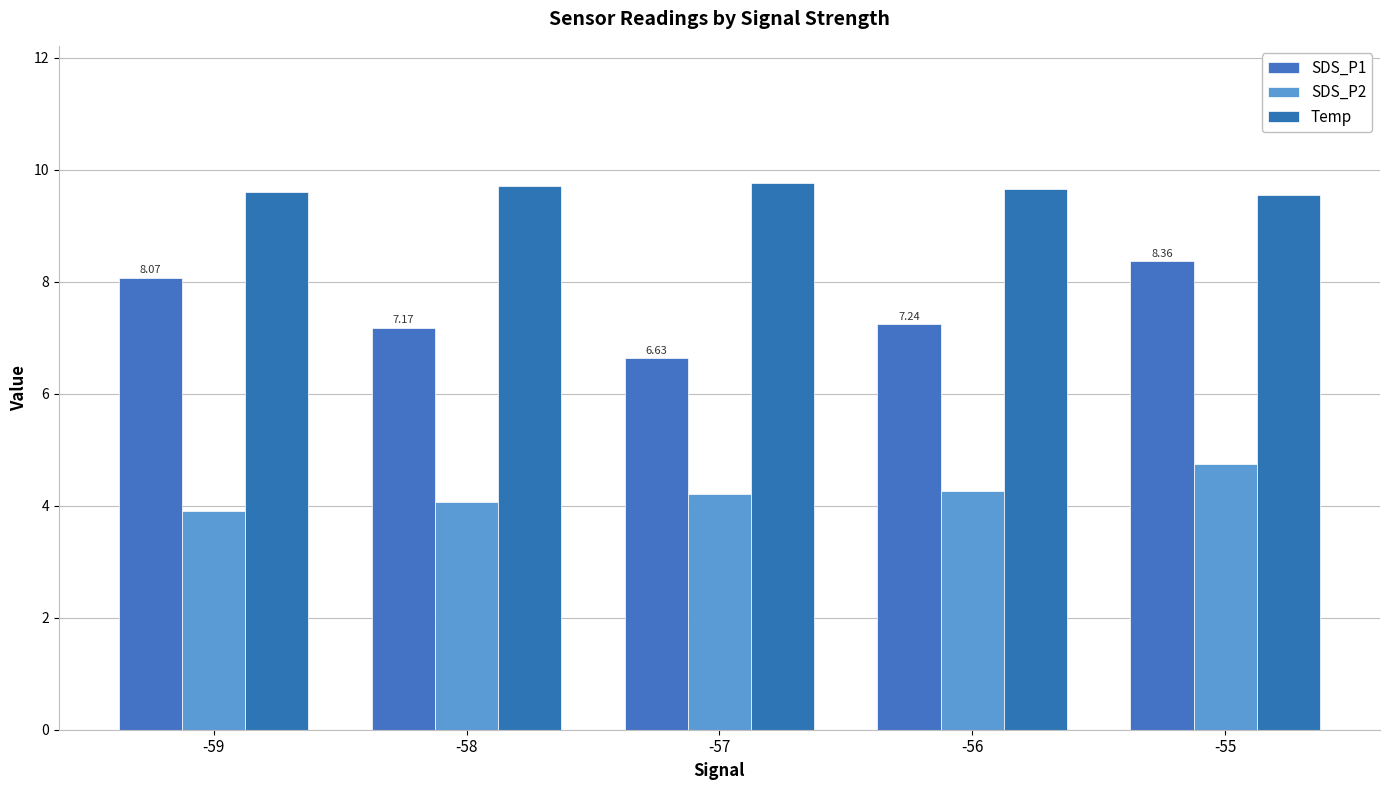

What are all the series names shown in the legend?

SDS_P1, SDS_P2, Temp